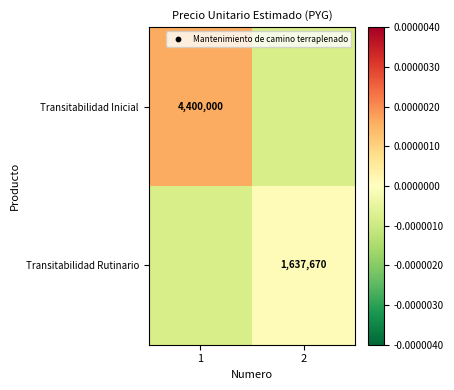

Is the value of Transitabilidad Rutinario at 2 greater than the value of Transitabilidad Inicial at 1?

No